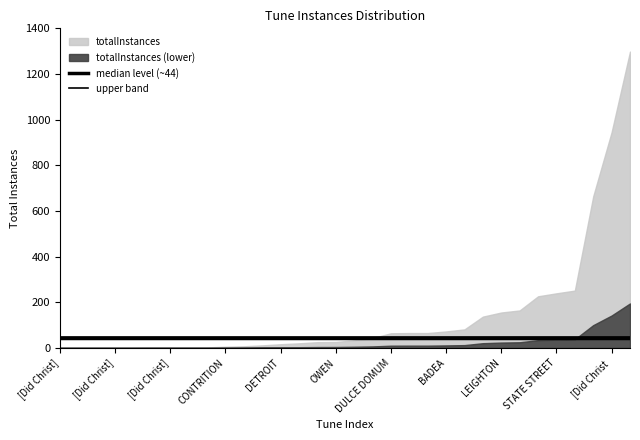

The value of upper band at [Did Christ] is 49.3. True or false?

True